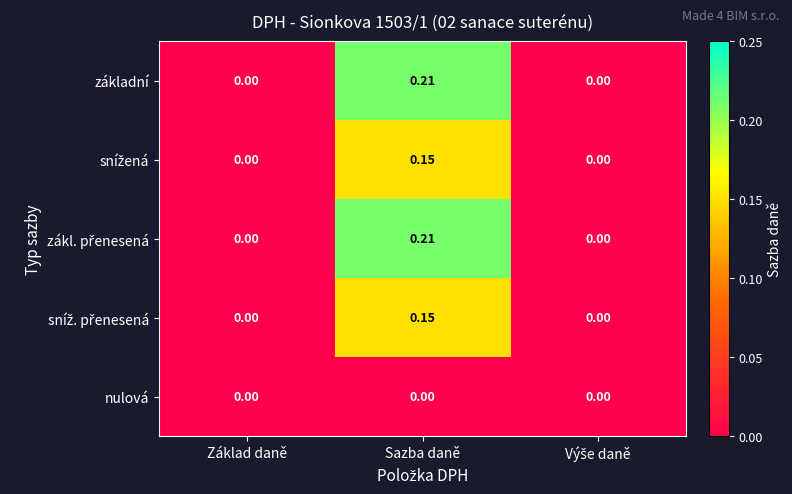

At which category is the sum across all series the highest?

Sazba daně